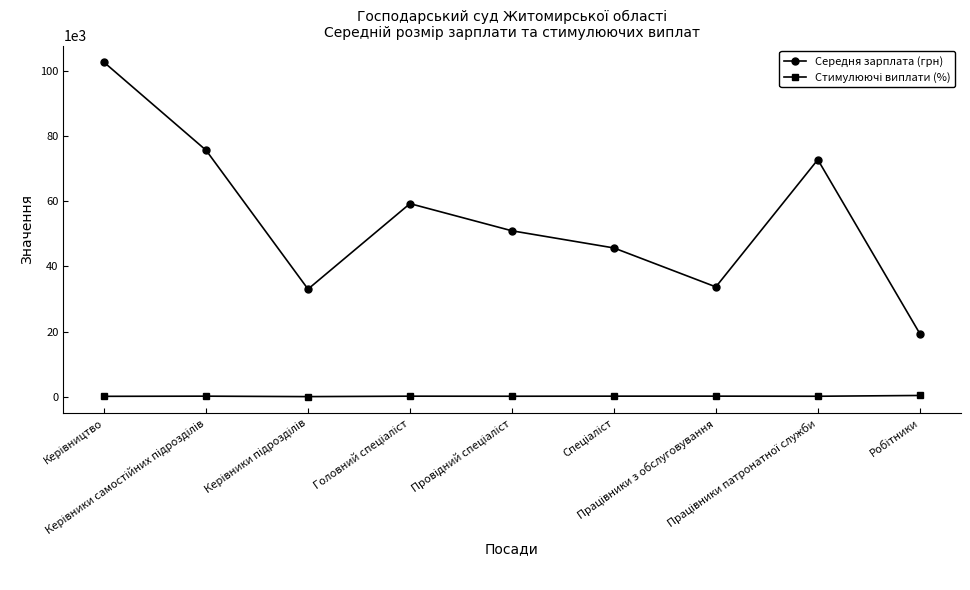

What is the difference between the maximum and minimum values in the Середня зарплата (грн) series?

83279.9